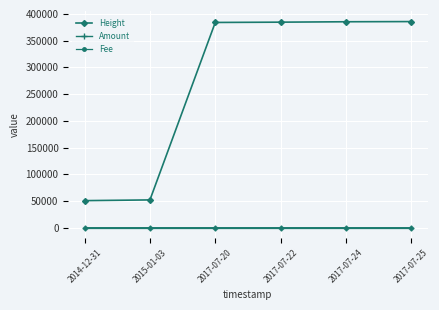

What is the minimum value for Height?

50659